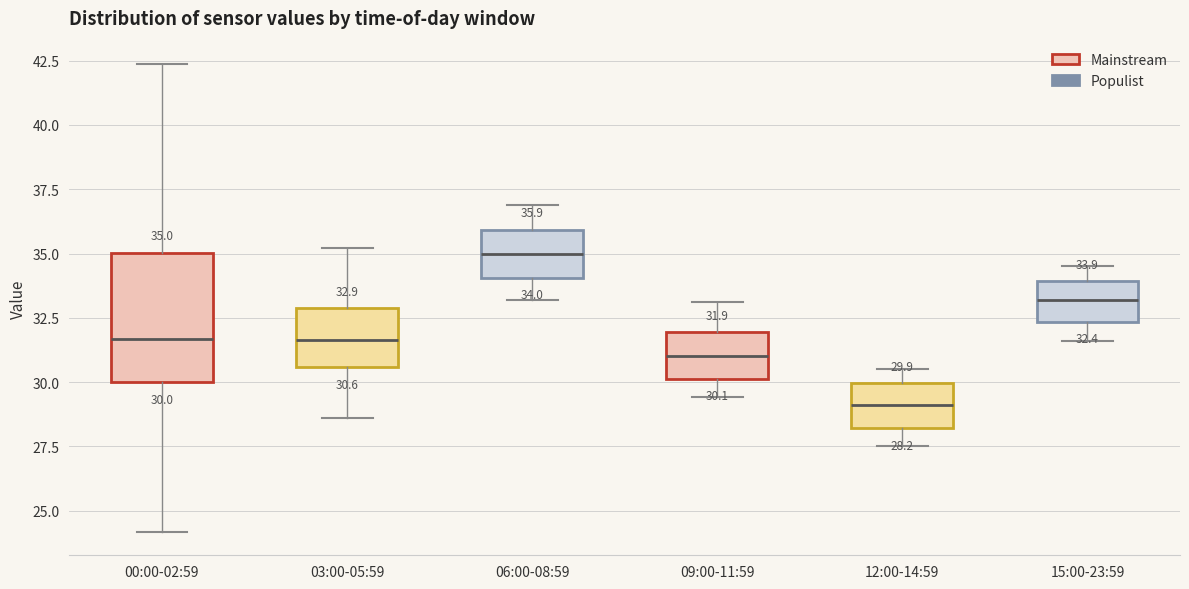

Comparing the boxes themselves (not the whiskers), which one is the tallest?

00:00-02:59